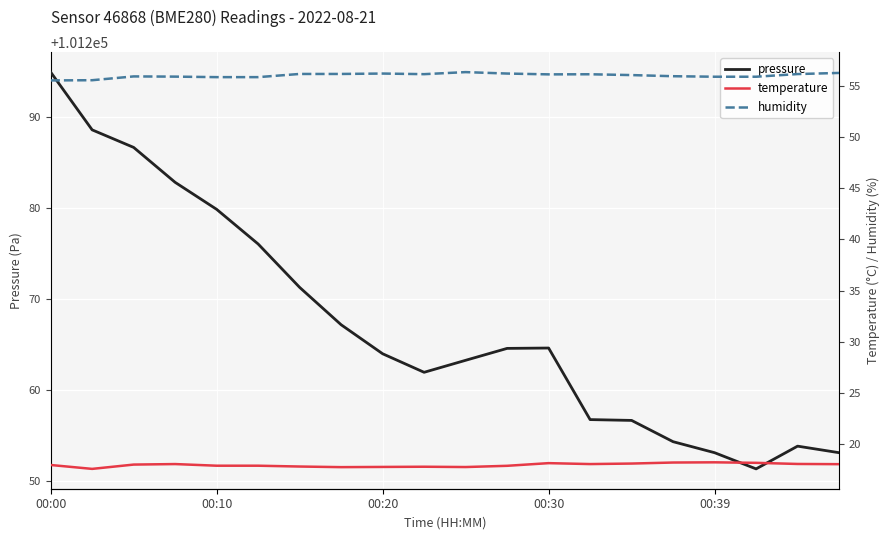

Reading left to right, list all the values displayed in this chart.

pressure: 101295.0	101288.6	101286.7	101282.9	101279.9	101276.1	101271.3	101267.2	101264.0	101262.0	101263.3	101264.6	101264.6	101256.8	101256.7	101254.3	101253.1	101251.3	101253.8	101253.1
temperature: 18.0	17.6	18.0	18.1	17.9	17.9	17.8	17.8	17.8	17.8	17.8	17.9	18.2	18.1	18.1	18.2	18.2	18.2	18.1	18.1
humidity: 55.5	55.5	55.9	55.9	55.8	55.8	56.1	56.1	56.2	56.1	56.3	56.2	56.1	56.1	56.0	55.9	55.9	55.9	56.1	56.2